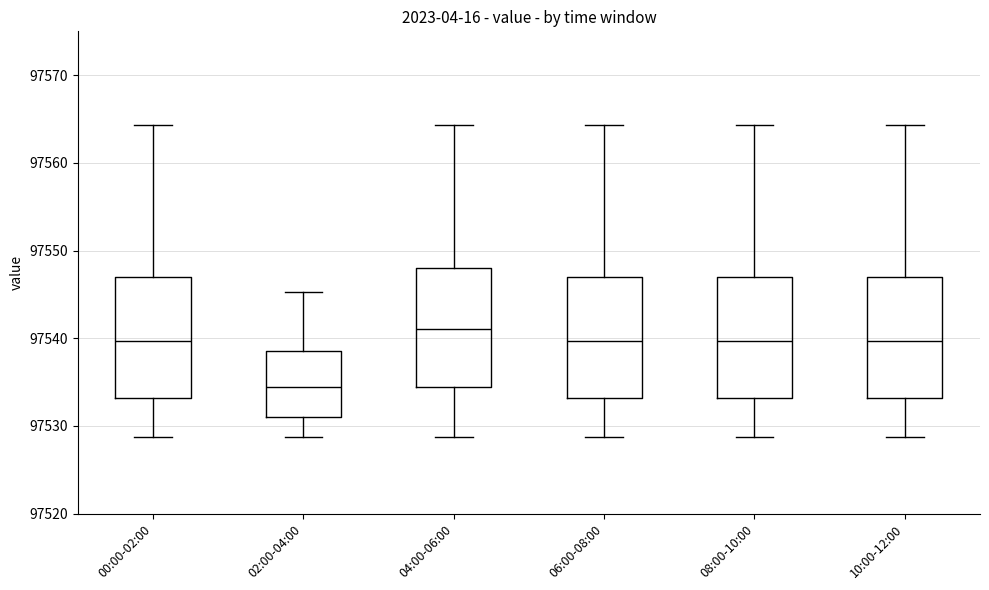

Reading left to right, read every box against the y-axis: the position of its median line, the range the box covers, and the ends of its whiskers. The values are not printed on the chart, so give them approximately, as read against the axis.

00:00-02:00: median 97540, box 97533 to 97547, whiskers 97529 to 97564
02:00-04:00: median 97534, box 97531 to 97539, whiskers 97529 to 97545
04:00-06:00: median 97541, box 97534 to 97548, whiskers 97529 to 97564
06:00-08:00: median 97540, box 97533 to 97547, whiskers 97529 to 97564
08:00-10:00: median 97540, box 97533 to 97547, whiskers 97529 to 97564
10:00-12:00: median 97540, box 97533 to 97547, whiskers 97529 to 97564